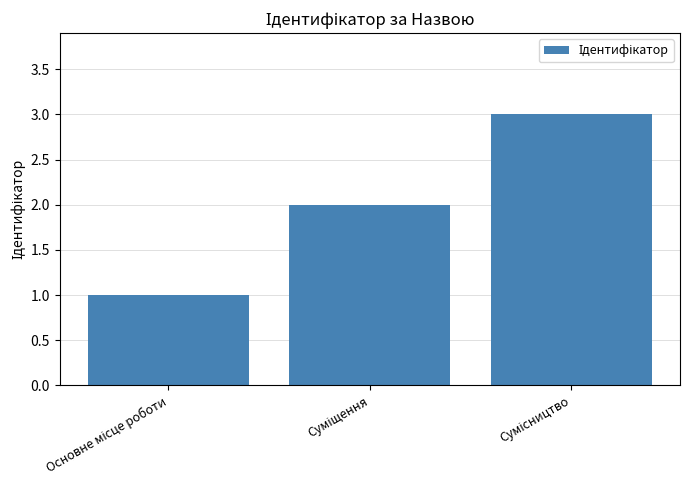

How many values are between 1 and 3?

3